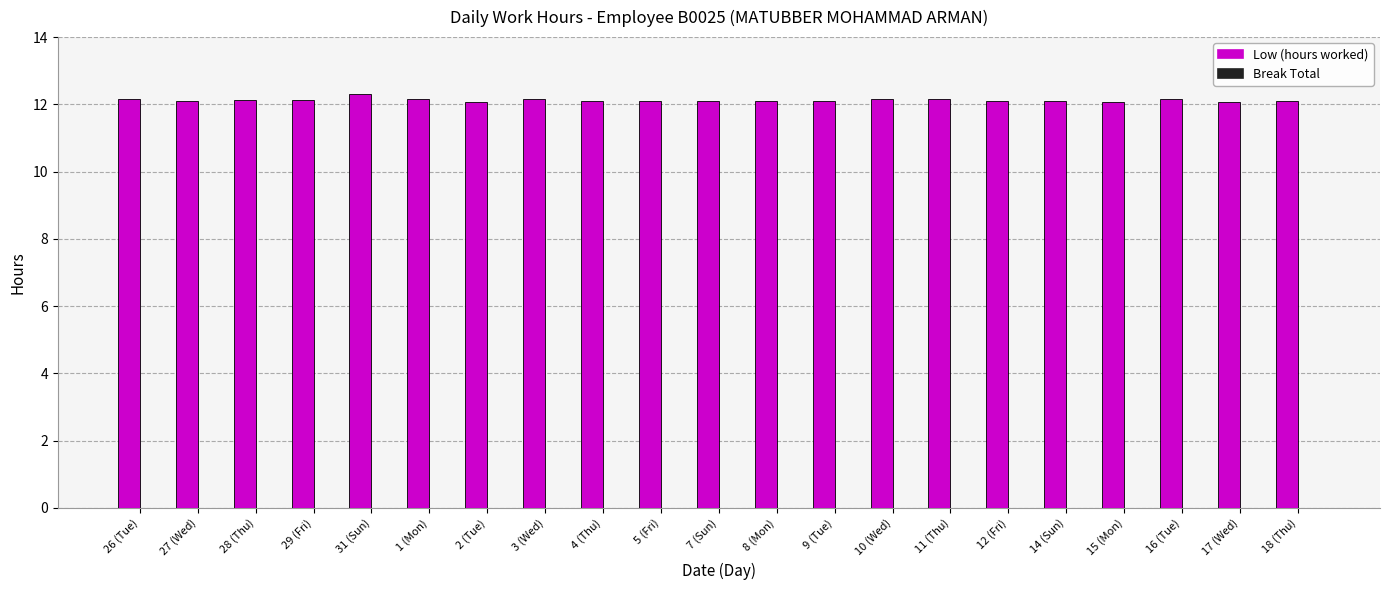

What is the greatest value displayed?

12.3